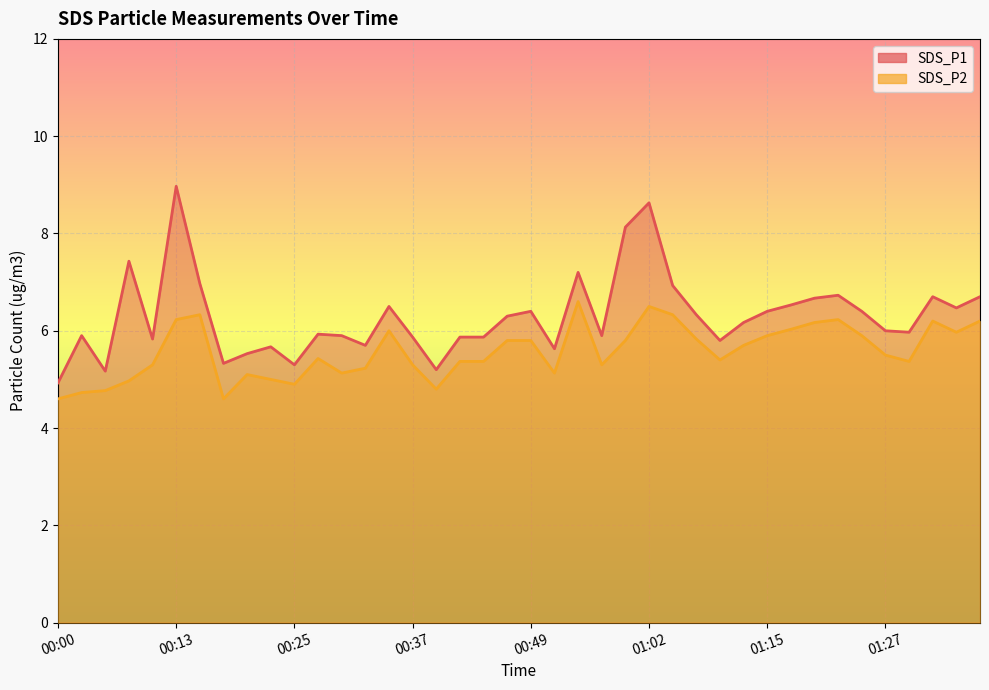

What position from the right is 00:47?

21